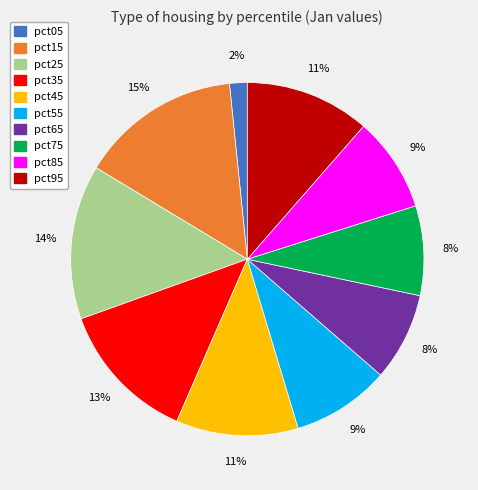

Is it true that pct45 is 11% of the pie?

True